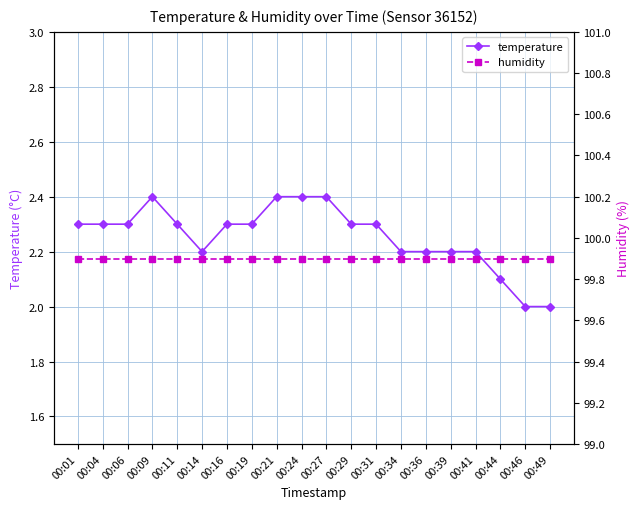

At how many categories does at least one series exceed 76?

20